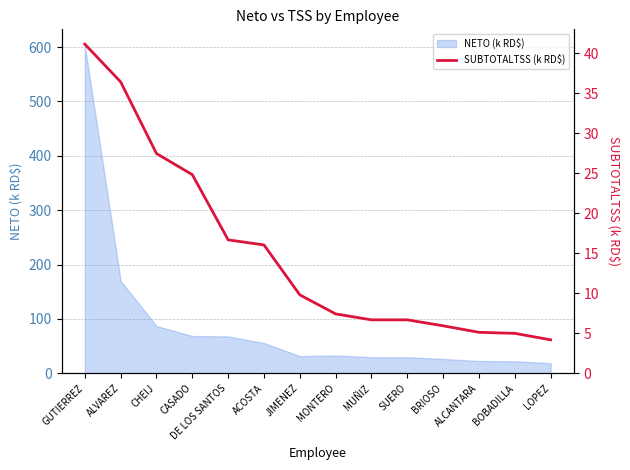

How many values exceed 9?

7